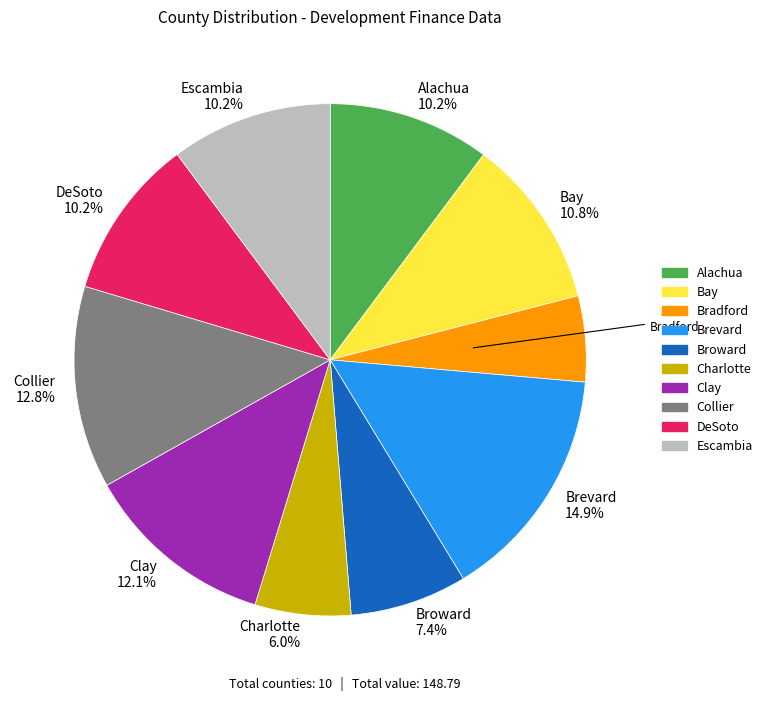

To the nearest percent, what is the average slice percentage?

10%